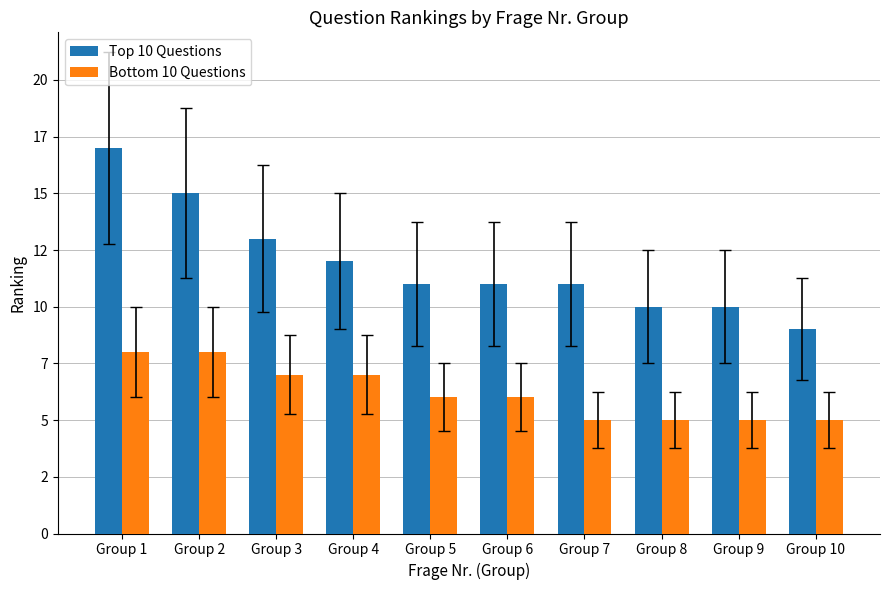

What is the value of the Top 10 Questions bar at the 4th from the left?

12